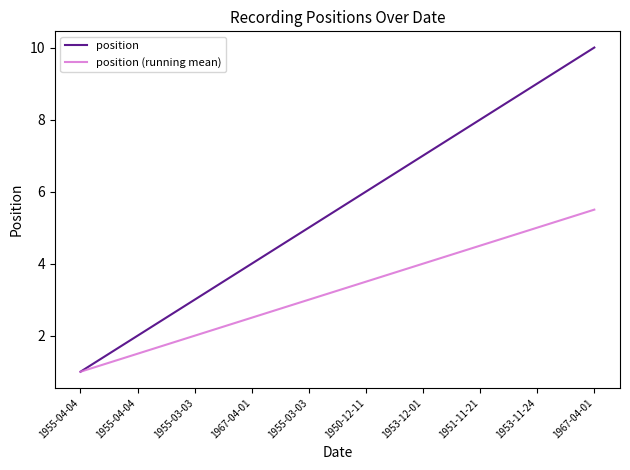

What is the value of the position (running mean) point at the 8th from the left?

4.5